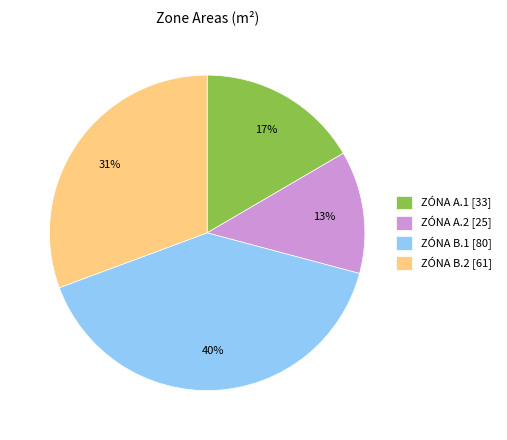

Rank the categories by value from highest to lowest.

ZÓNA B.1, ZÓNA B.2, ZÓNA A.1, ZÓNA A.2